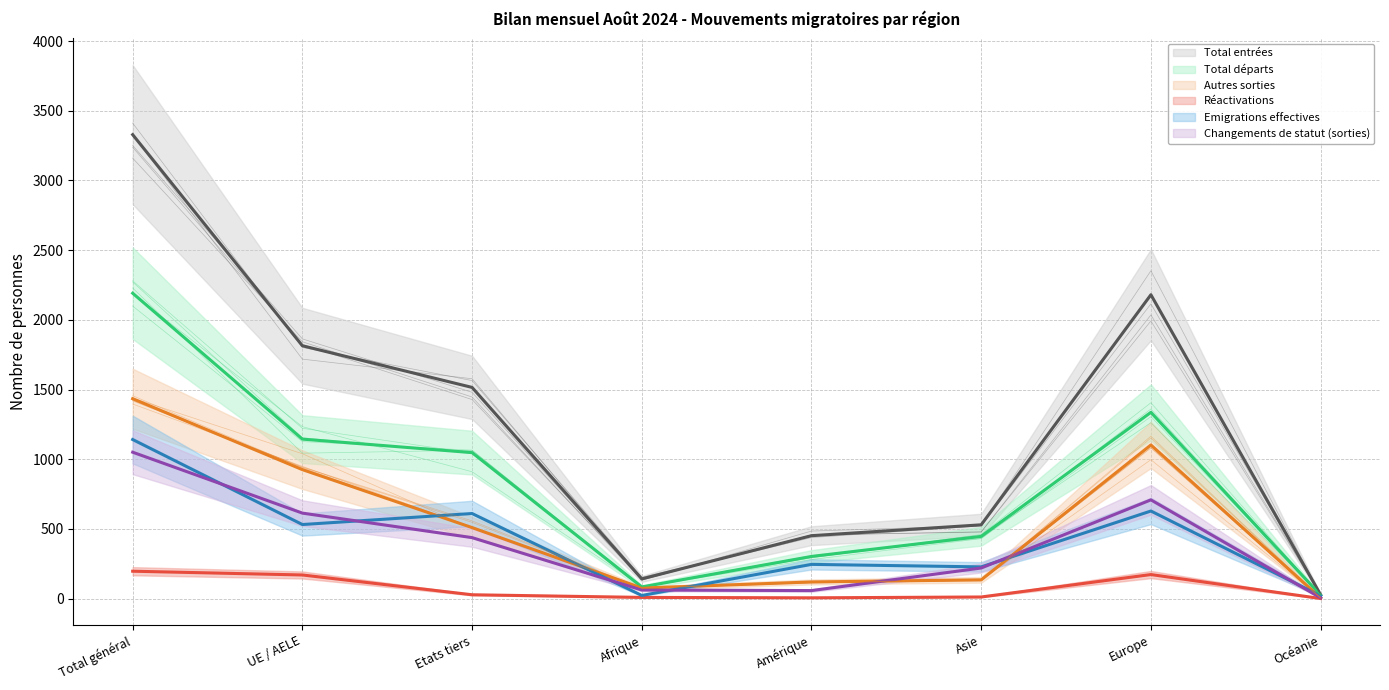

At UE / AELE, list the series in order from smallest to largest.

Réactivations, Emigrations effectives, Changements de statut (sorties), Autres sorties, Total départs, Total entrées